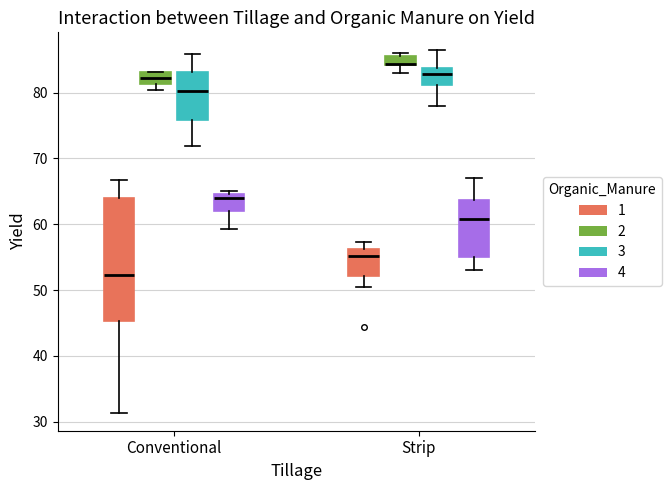

Where is the lower edge of the box for Conventional (1) on the y-axis? The values are not printed on the chart, so give them approximately, as read against the axis.

45